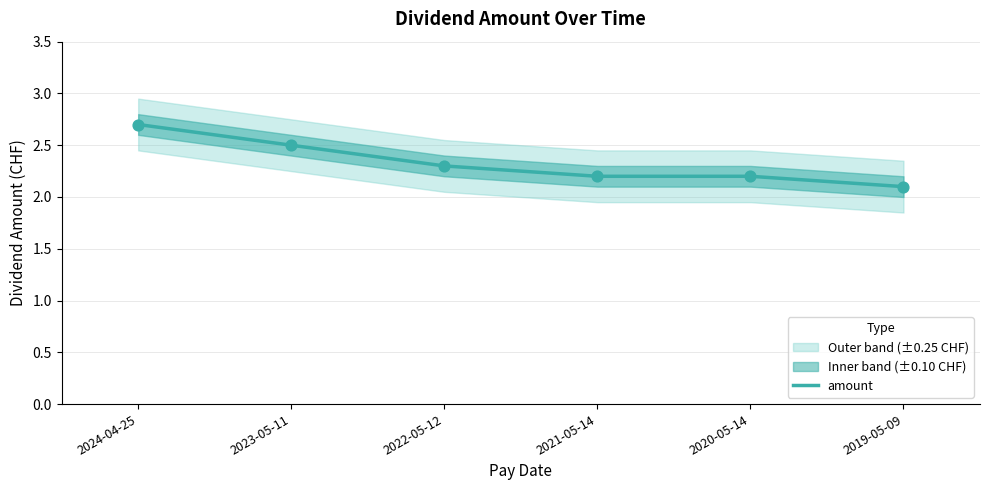

What is the ratio of the value at 2020-05-14 to the value at 2023-05-11?

0.9